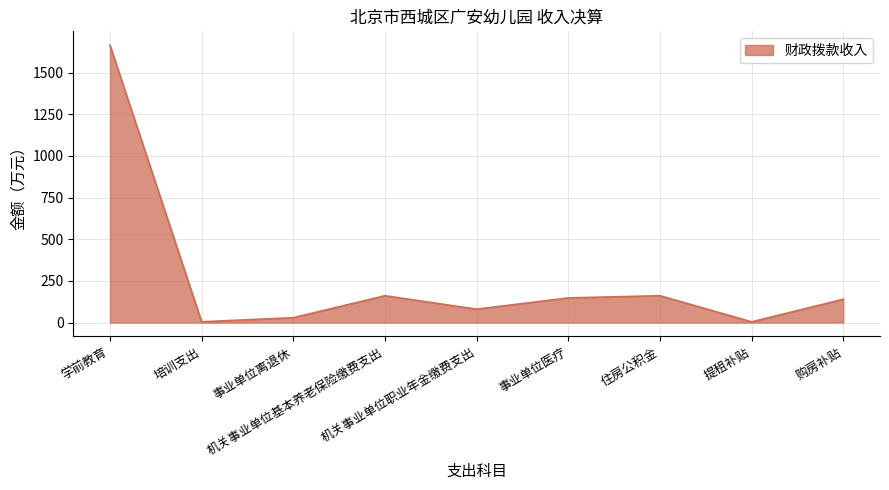

What is the ratio of the value at 培训支出 to the value at 提租补贴?

1.1